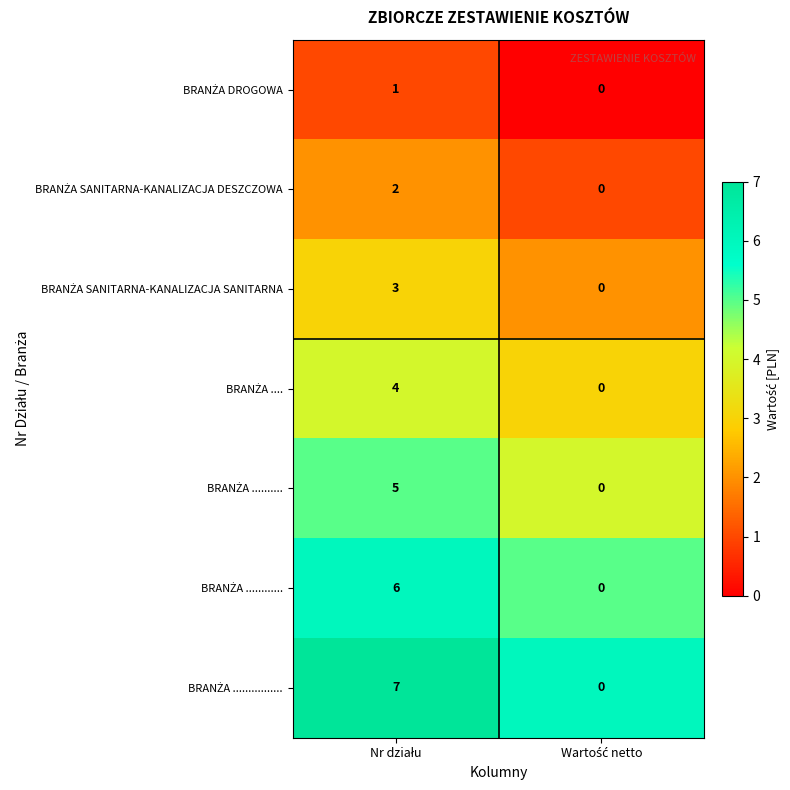

At how many categories does at least one series exceed 5?

1